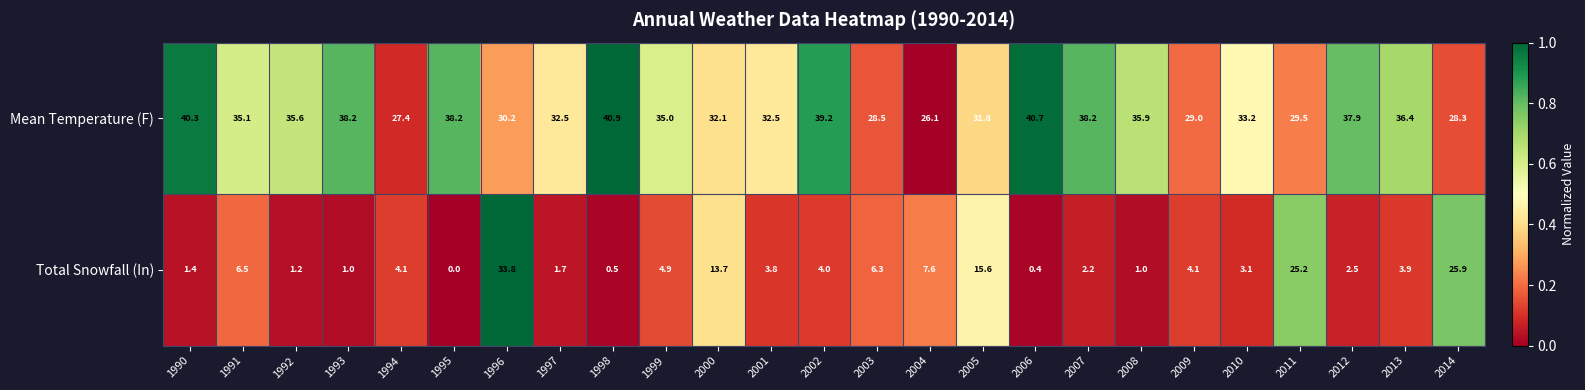

What is the total value across all series at 2012?

40.4